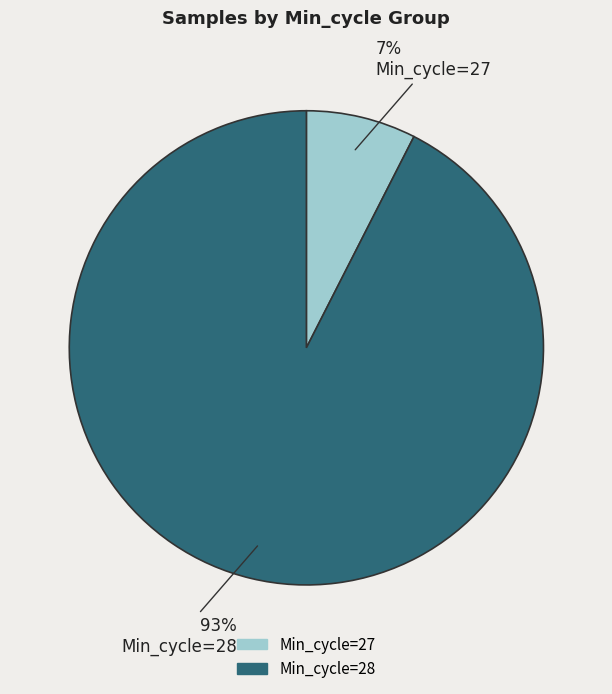

To the nearest percent, what is the average slice percentage?

50%